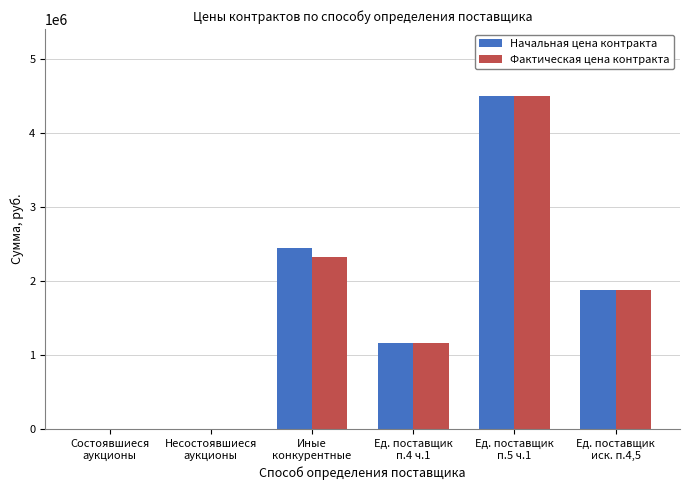

What is the sum of all Фактическая цена контракта values?

9887043.6